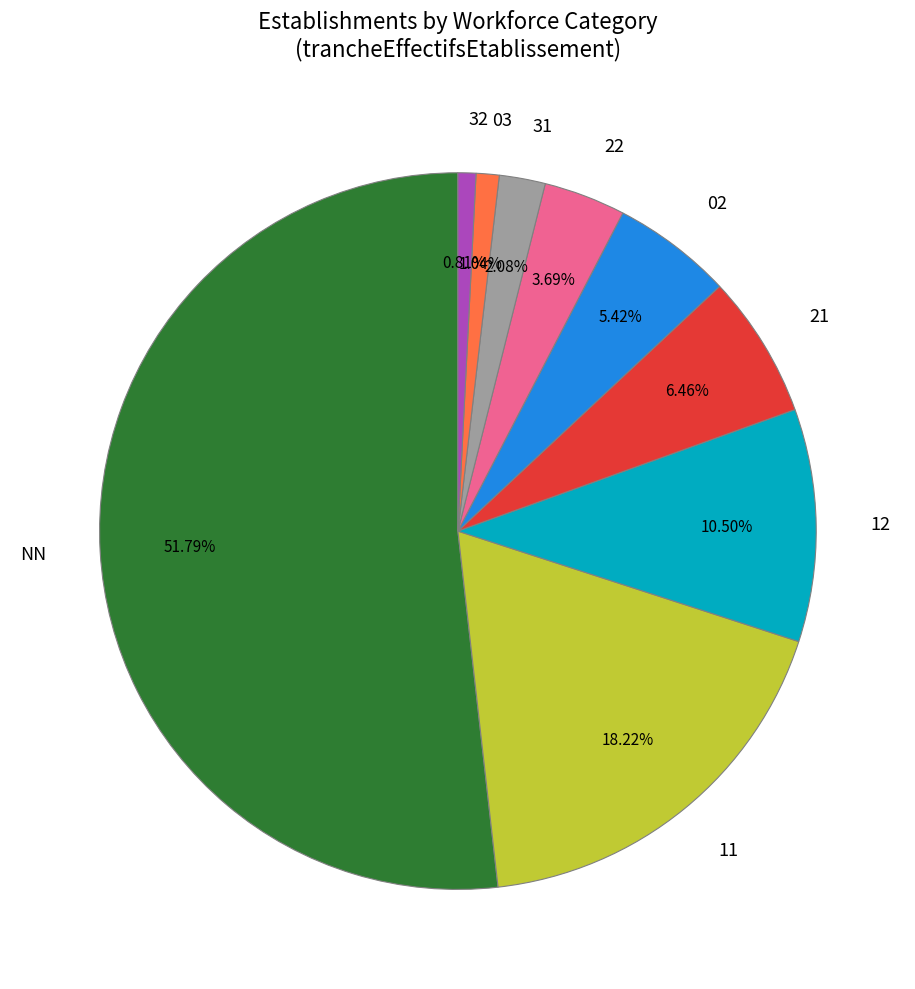

What percentage is NOT represented by 11?

81.8%